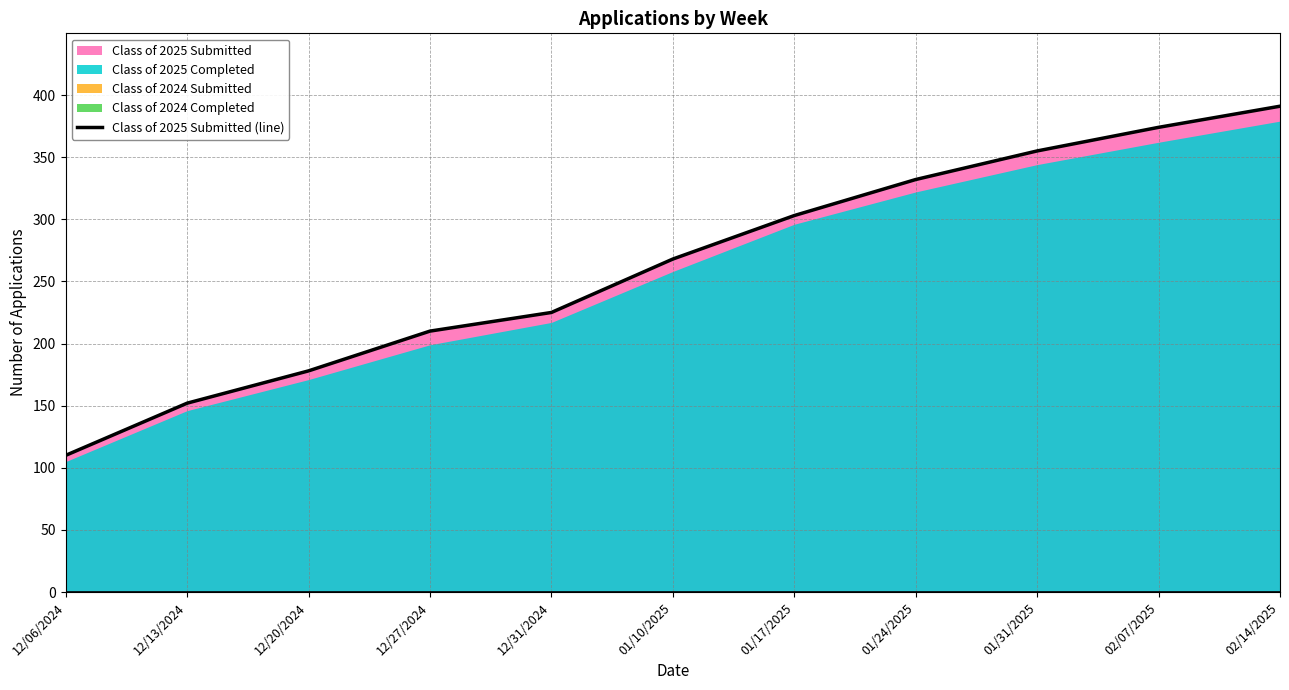

What is the average value?

263